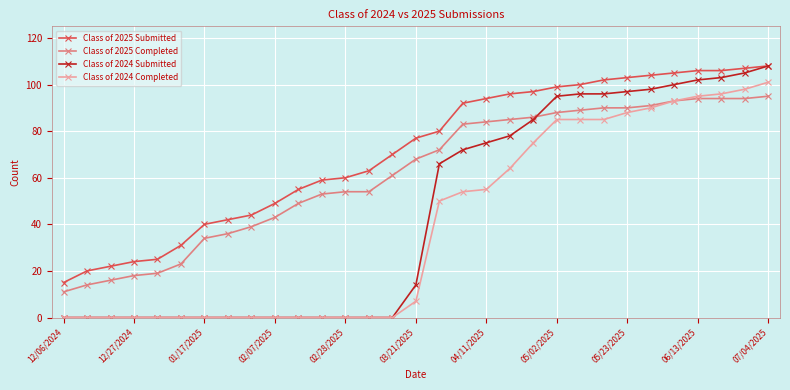

List the series in order of their overall mean, highest first.

Class of 2025 Submitted, Class of 2025 Completed, Class of 2024 Submitted, Class of 2024 Completed